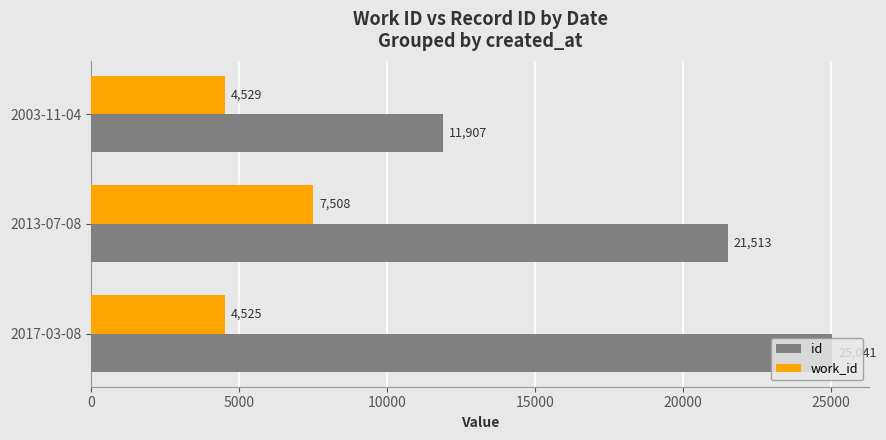

Where is id nearest to the value 18474?

2013-07-08